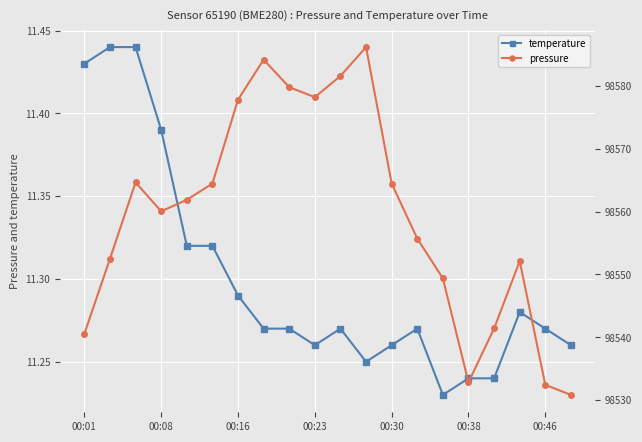

True or false: temperature has more than 0 points higher than both neighbors.

True